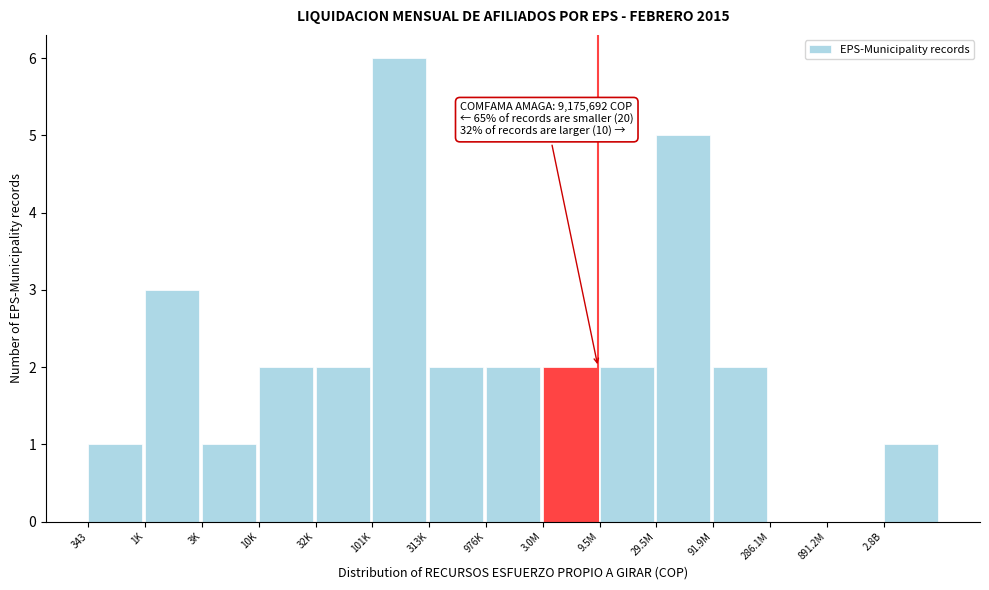

Reading left to right, transcribe all the data shown in this chart.

343=1	1K=3	3K=1	10K=2	32K=2	101K=6	313K=2	976K=2	3.0M=2	9.5M=2	29.5M=5	91.9M=2	286.1M=0	891.2M=0	2.8B=1